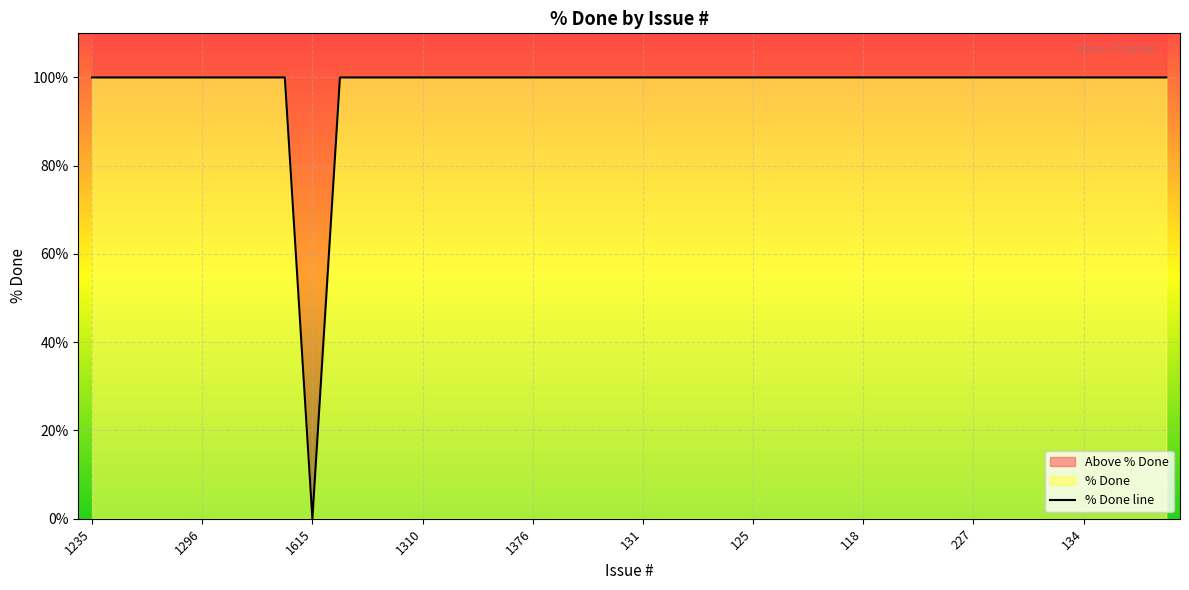

How many values are above zero?

39